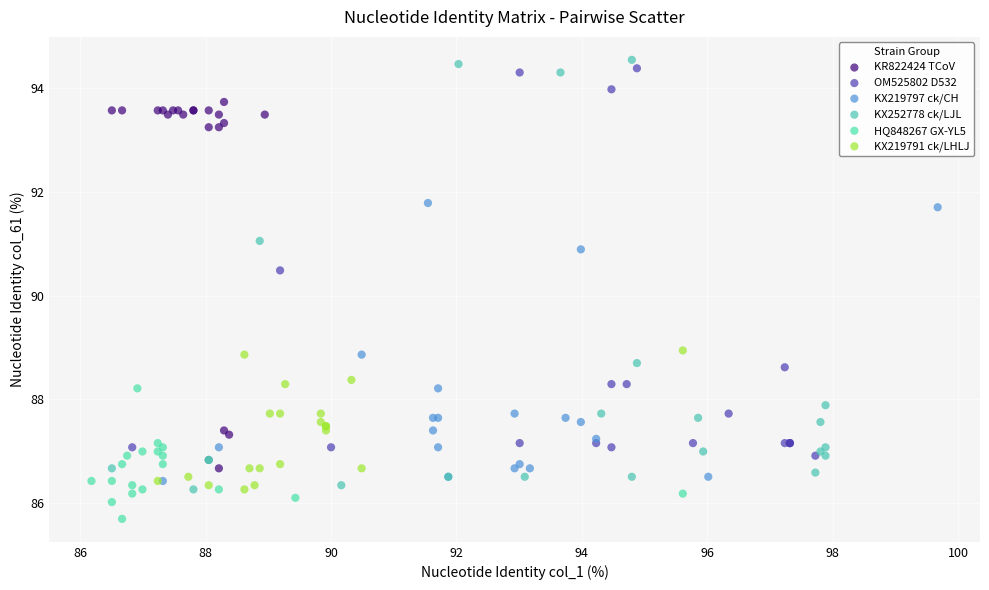

Which series reaches the minimum Y coordinate?

HQ848267 GX-YL5